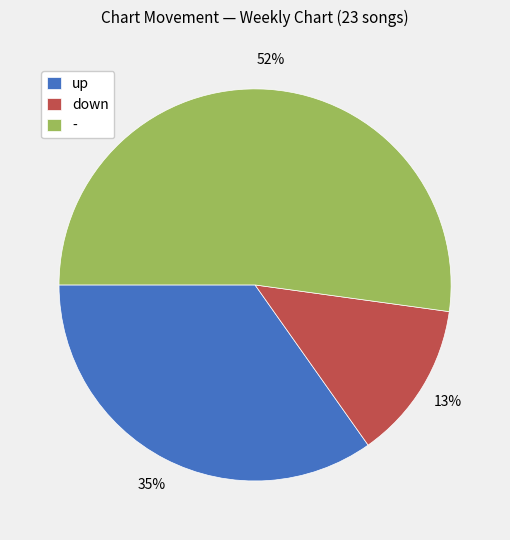

The down slice represents 13% of the pie. True or false?

True